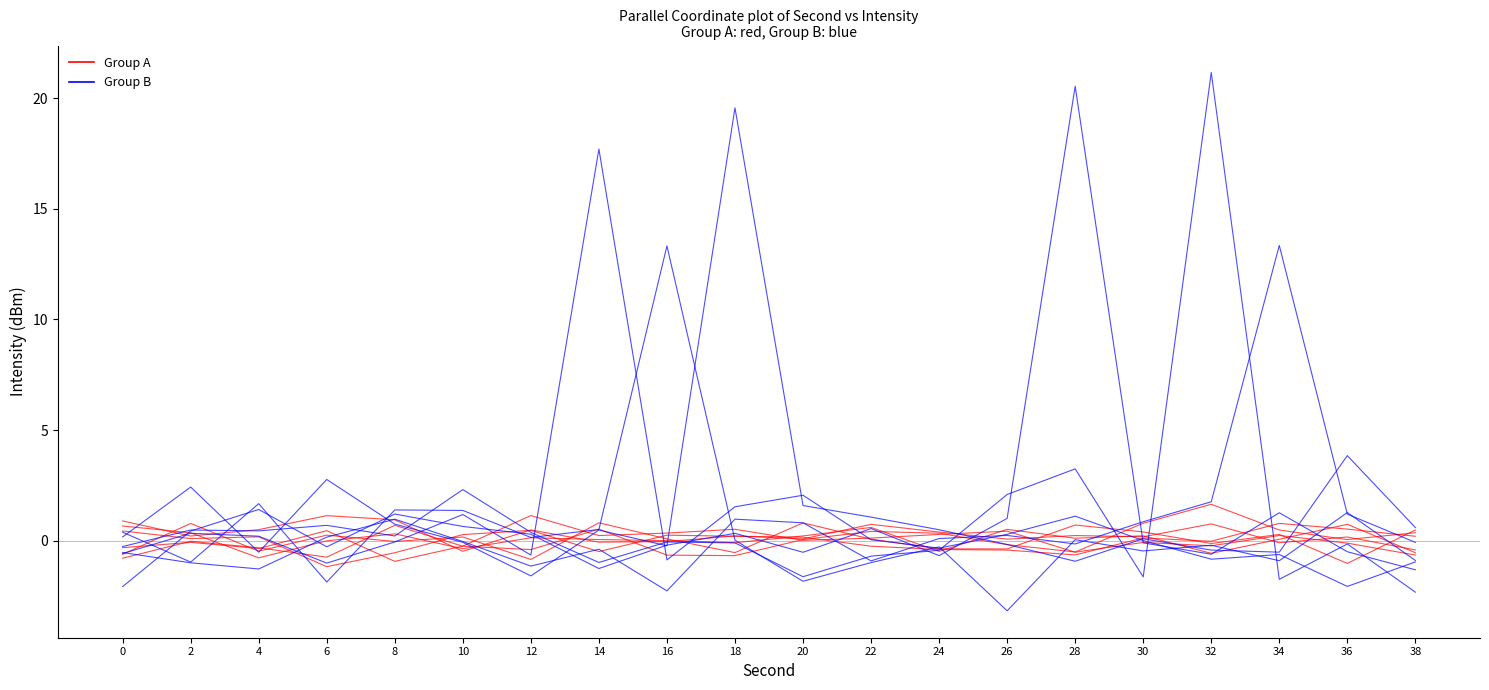

Is this an area chart (filled region under the line)?

No